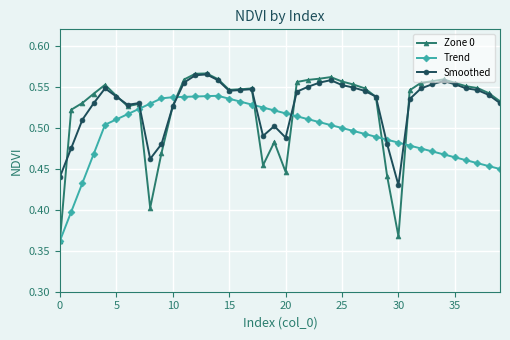

Does the chart have visible grid lines?

Yes